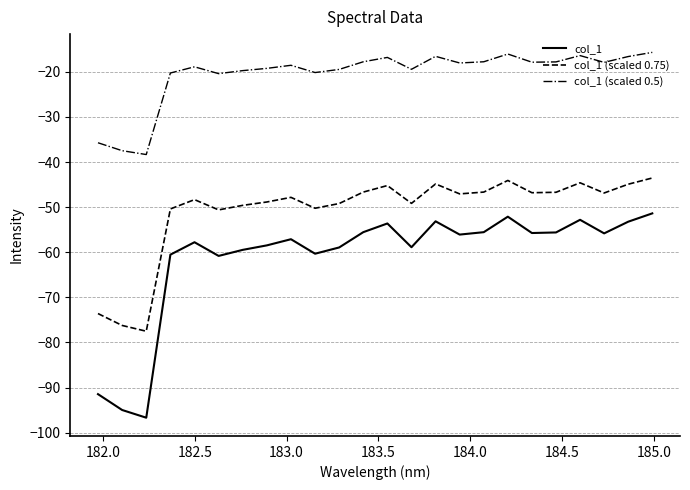

What is the minimum value for col_1 (scaled 0.5)?

-38.3